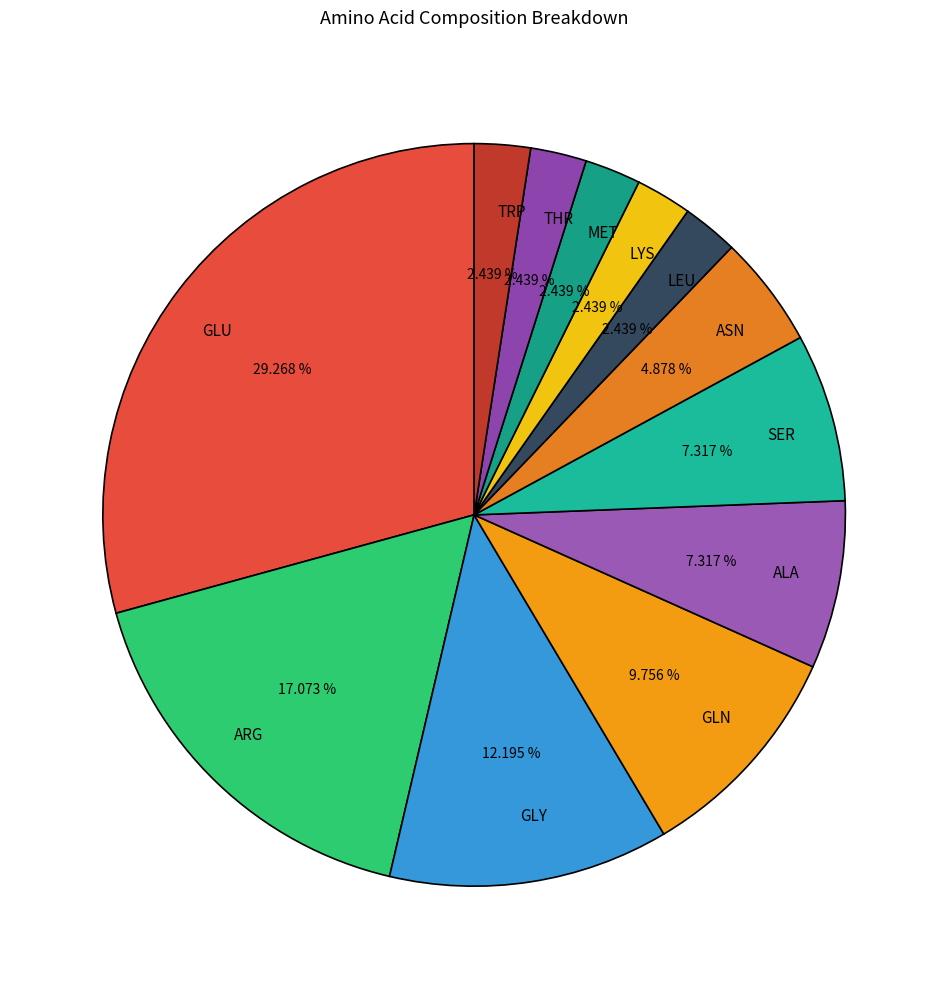

What is the largest slice in the pie chart?

GLU